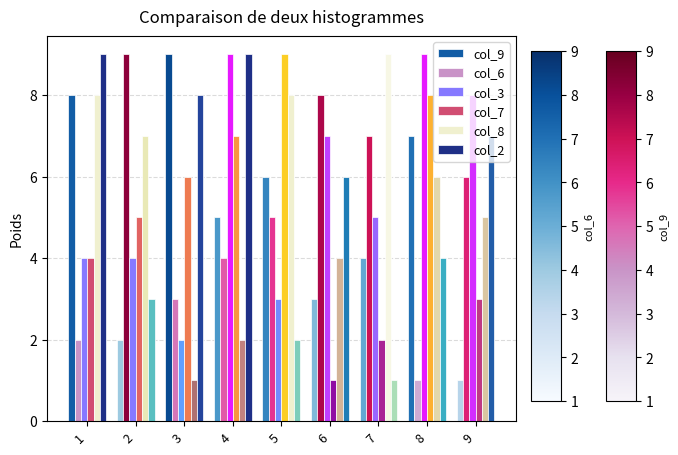

Which series has the largest total across all categories?

col_3